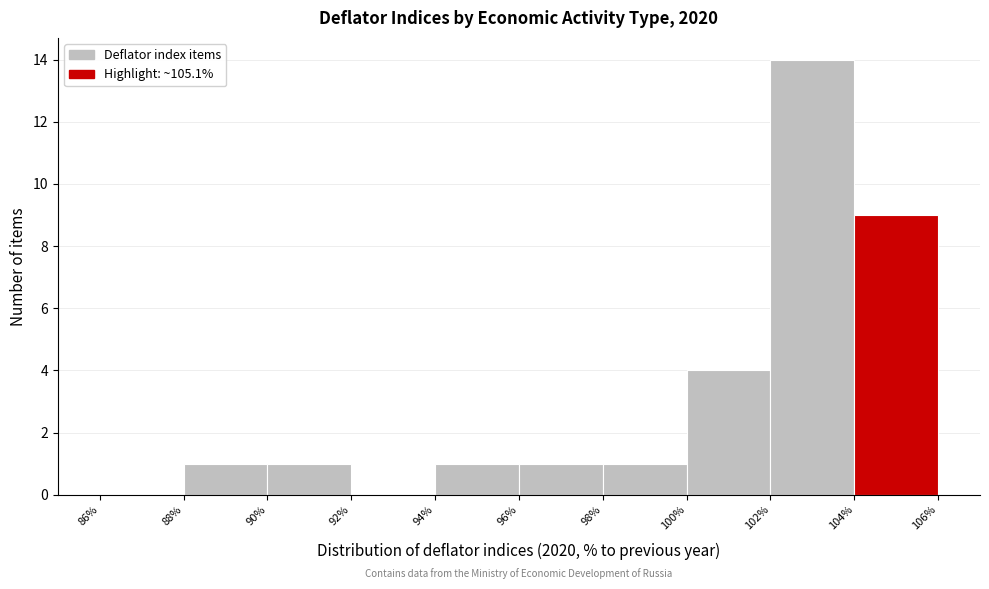

Reading left to right, transcribe this chart: for each bar, give the range it covers on the x-axis and its height. The values are not printed on the chart, so give them approximately, as read against the axis.

86% to 88%: 0
88% to 90%: 1
90% to 92%: 1
92% to 94%: 0
94% to 96%: 1
96% to 98%: 1
98% to 100%: 1
100% to 102%: 4
102% to 104%: 14
104% to 106%: 9